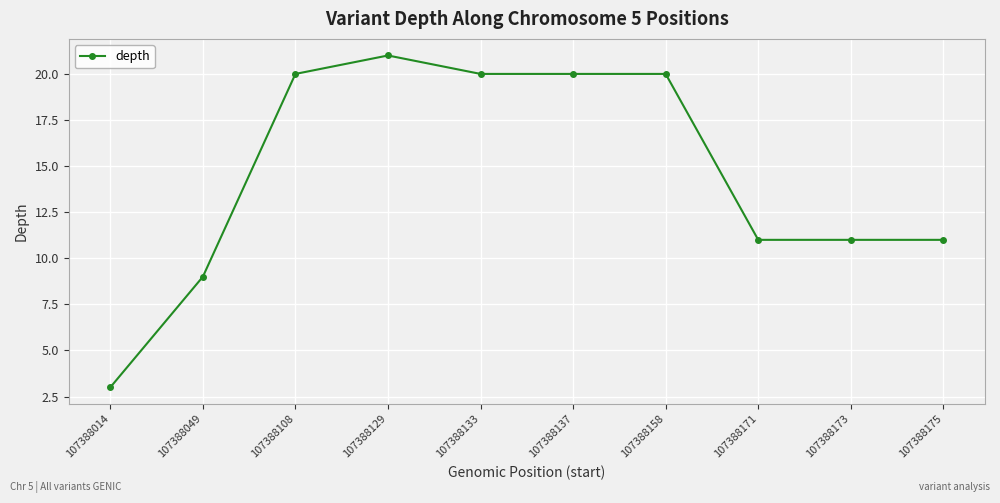

What is the change in value from 107388158 to 107388171?

-9